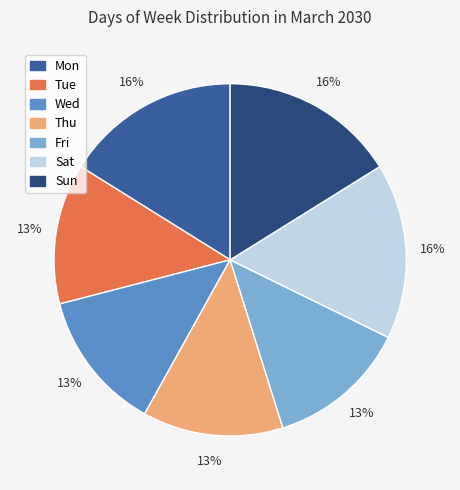

To the nearest percent, what is the combined percentage of Thu and Fri?

26%